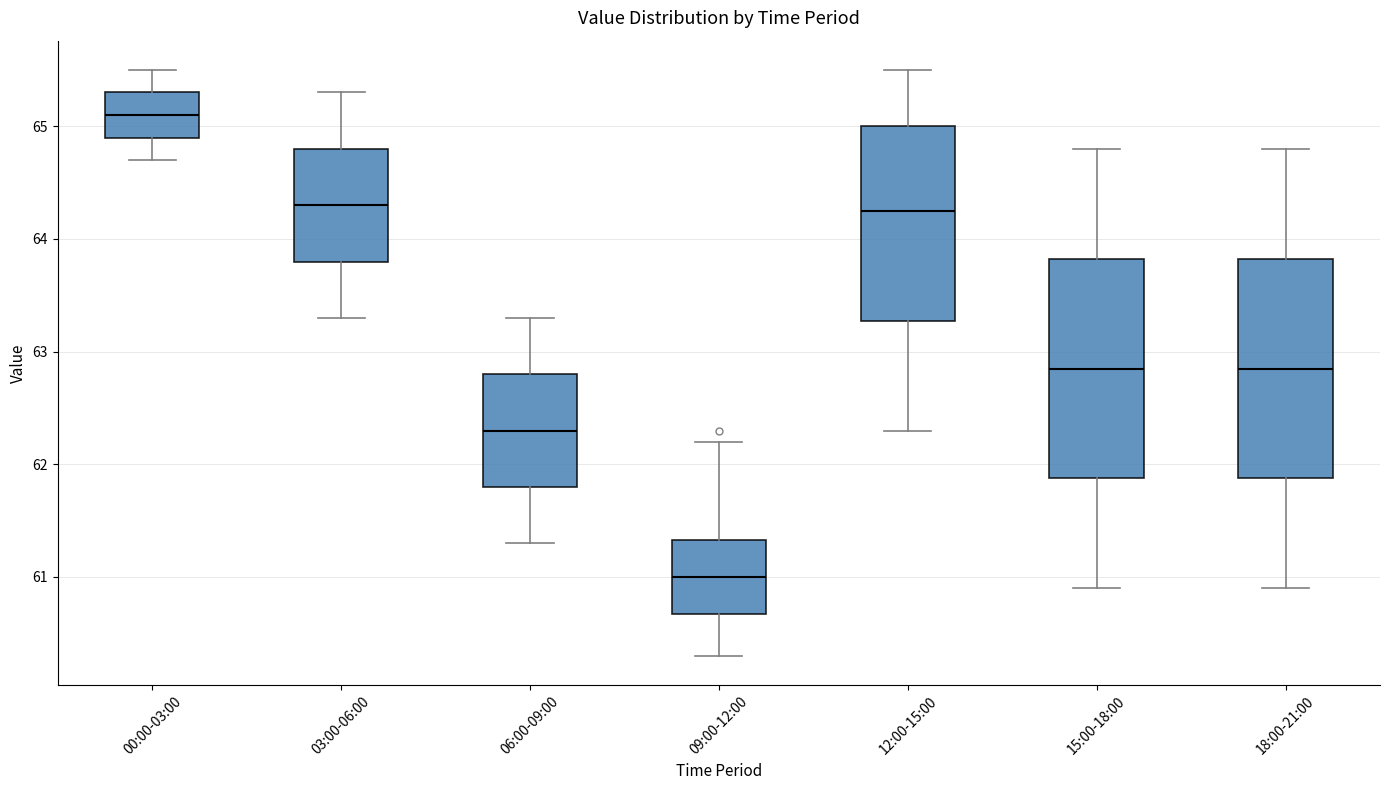

Where does the lower whisker of the box for 12:00-15:00 end on the y-axis? The values are not printed on the chart, so give them approximately, as read against the axis.

62.3